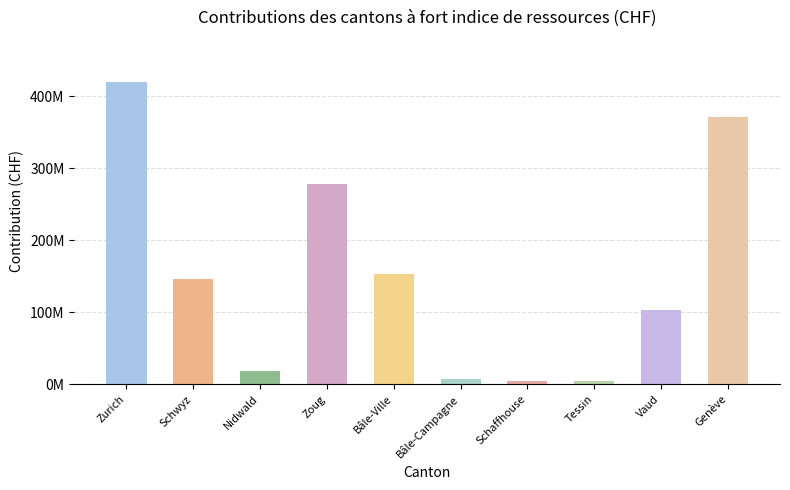

Are the bars horizontal?

No